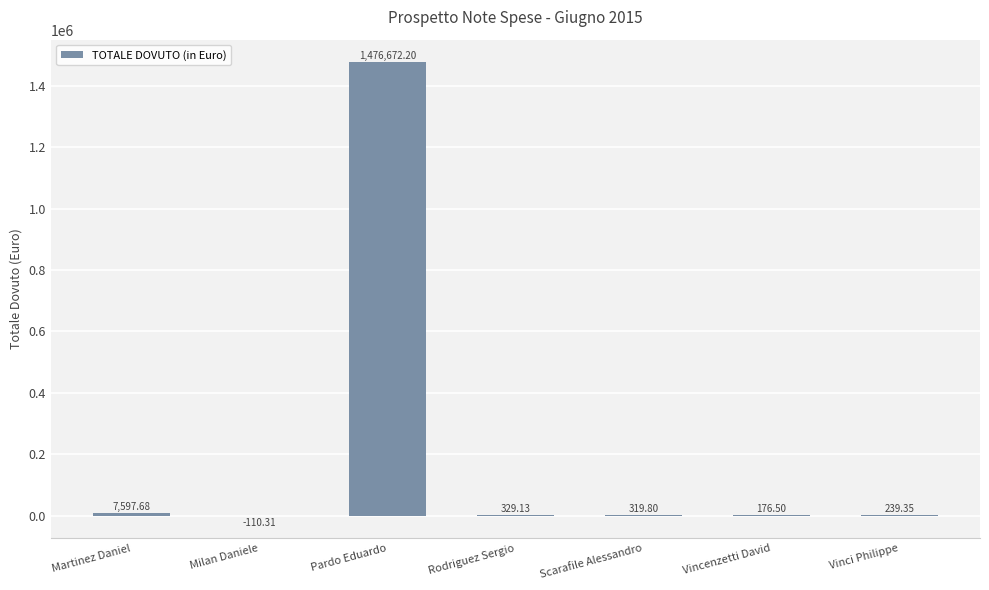

Approximately how many times larger is the value at Vinci Philippe compared to Rodriguez Sergio?

0.7